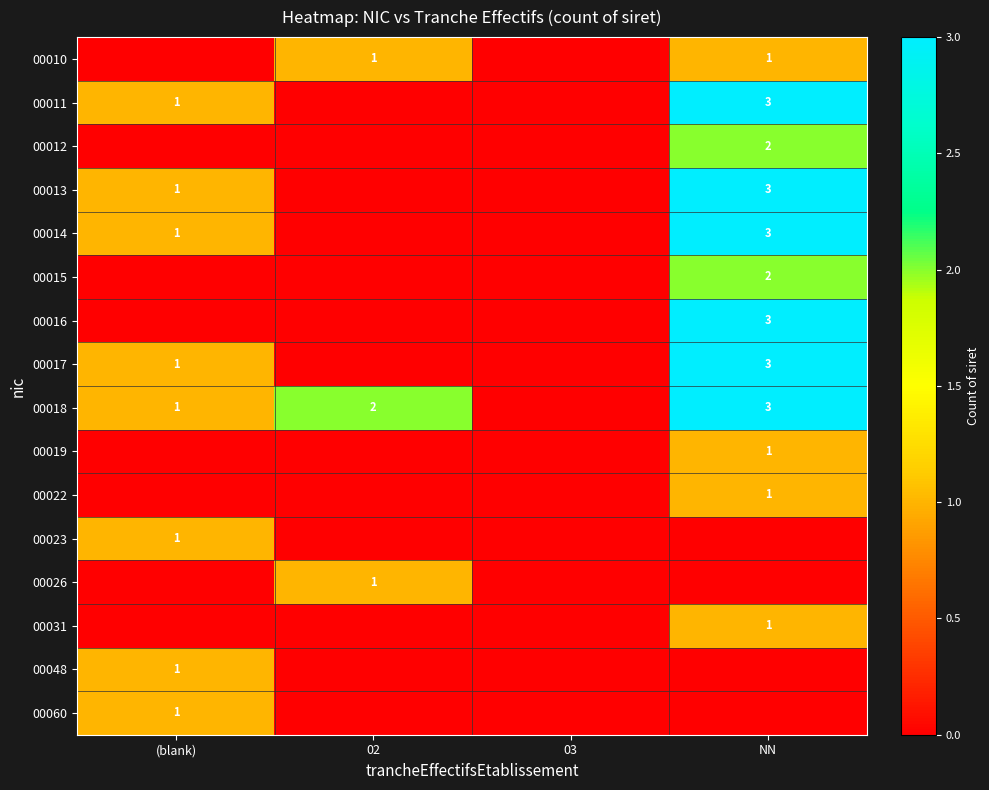

What is the difference between the highest and lowest values at NN?

3